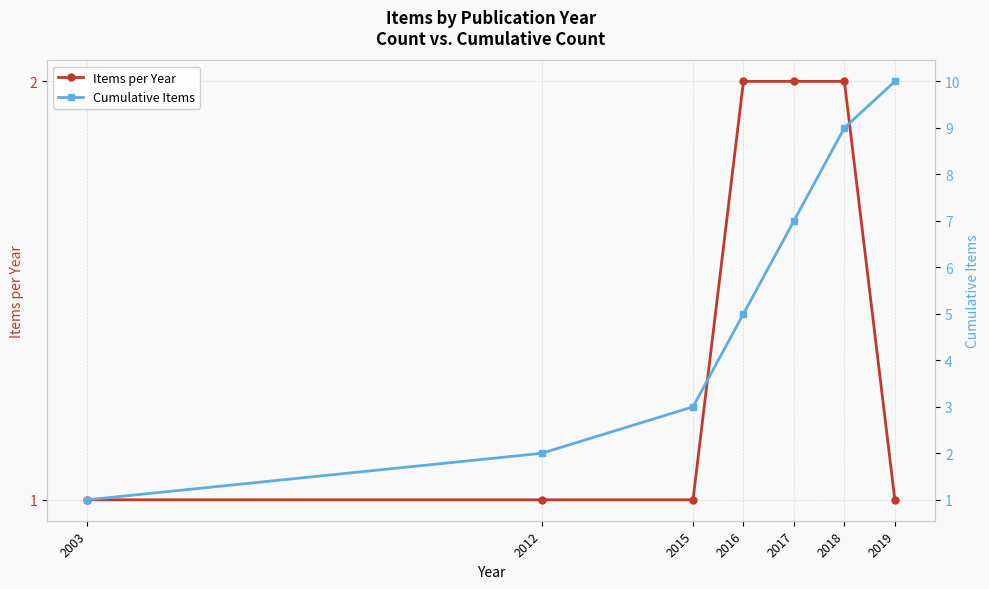

What is the sum of the Items per Year values at 2016 and 2015?

3